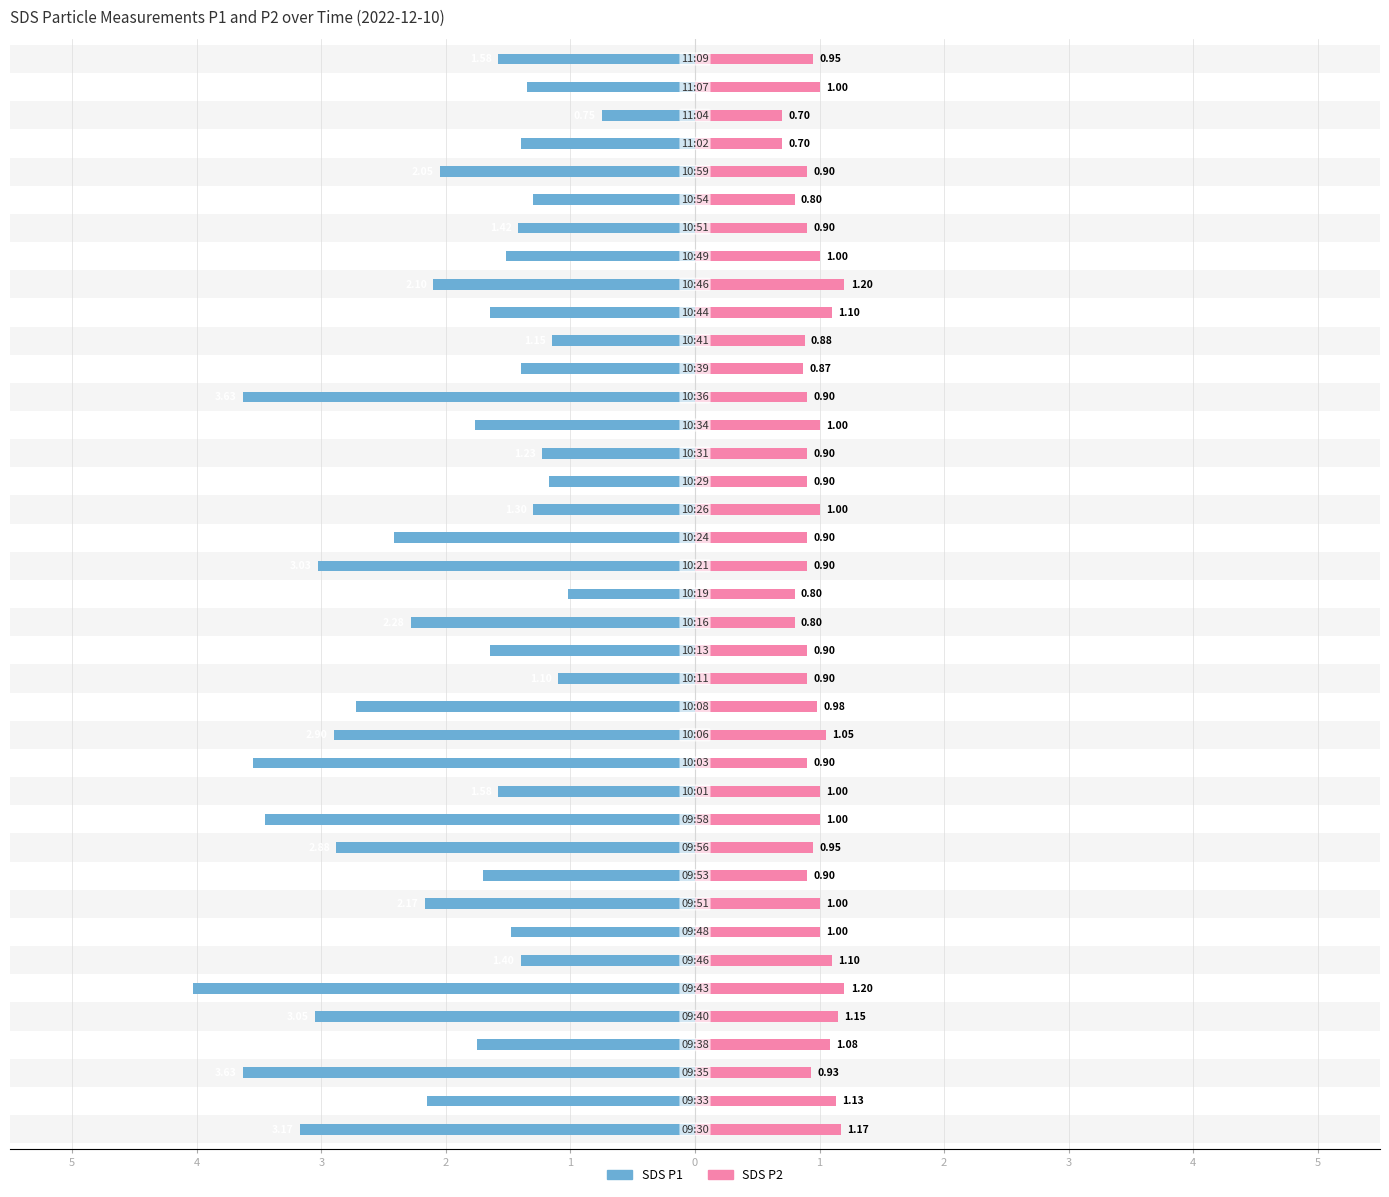

Is it true that SDS_P1 equals 0.9 at 1?

False